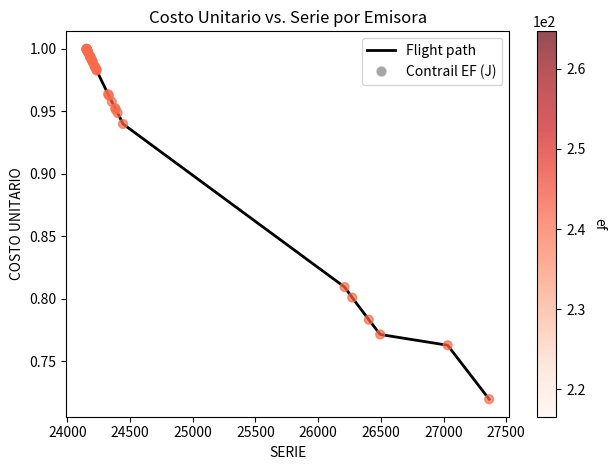

Is the value of Flight path at 23 greater than the value of Contrail EF (J) at 15?

No